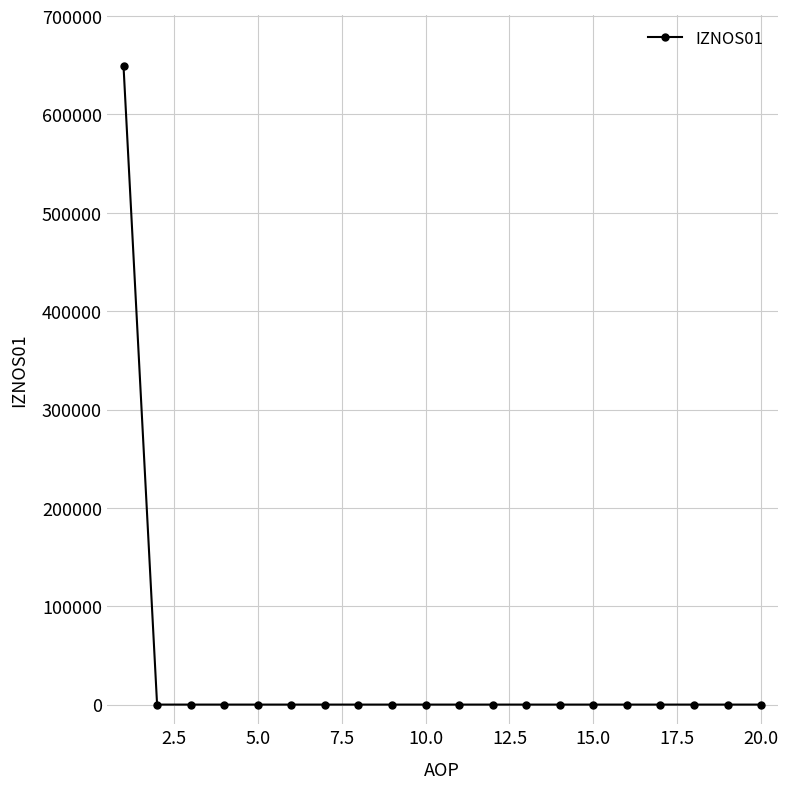

How many series are shown in this chart?

1